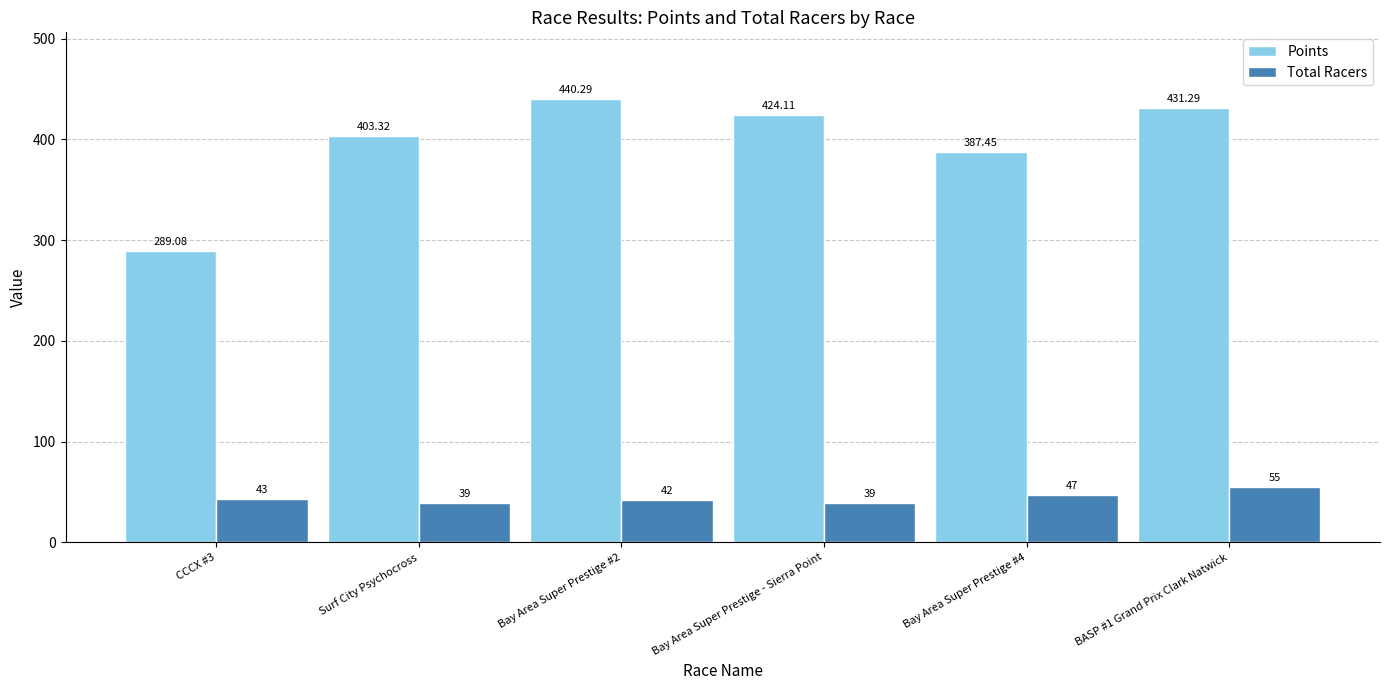

The Points series shows 164.0 at CCCX #3. True or false?

False